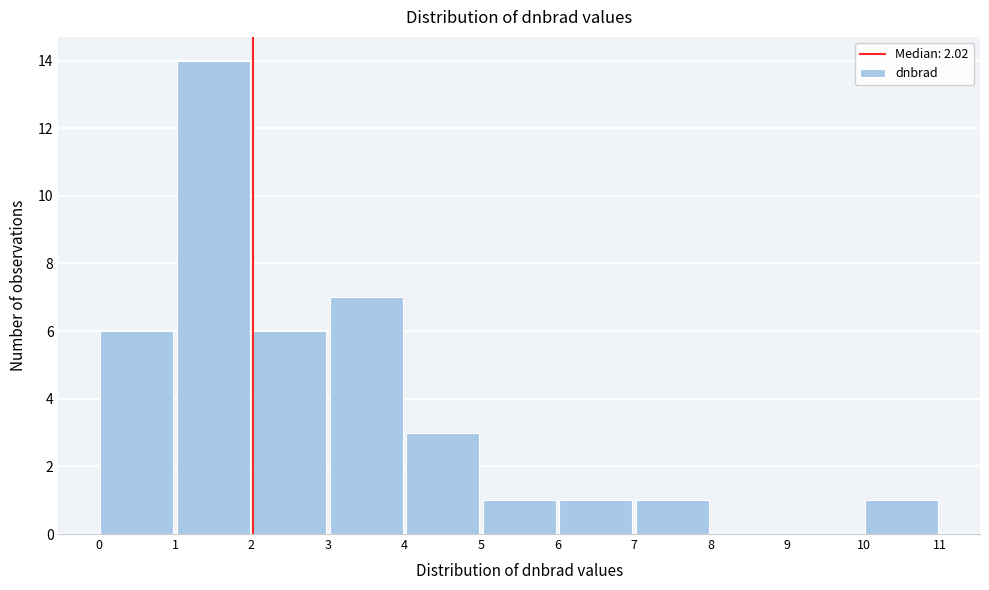

Reading left to right, transcribe this chart: for each bar, give the range it covers on the x-axis and its height. The values are not printed on the chart, so give them approximately, as read against the axis.

0 to 1: 6
1 to 2: 14
2 to 3: 6
3 to 4: 7
4 to 5: 3
5 to 6: 1
6 to 7: 1
7 to 8: 1
8 to 9: 0
9 to 10: 0
10 to 11: 1